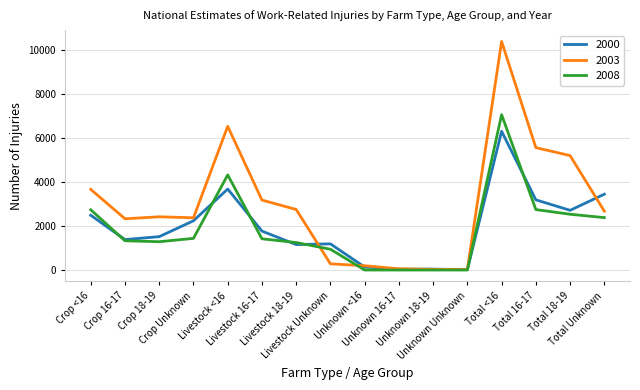

Rank the series by their maximum value, from lowest to highest.

2000, 2008, 2003